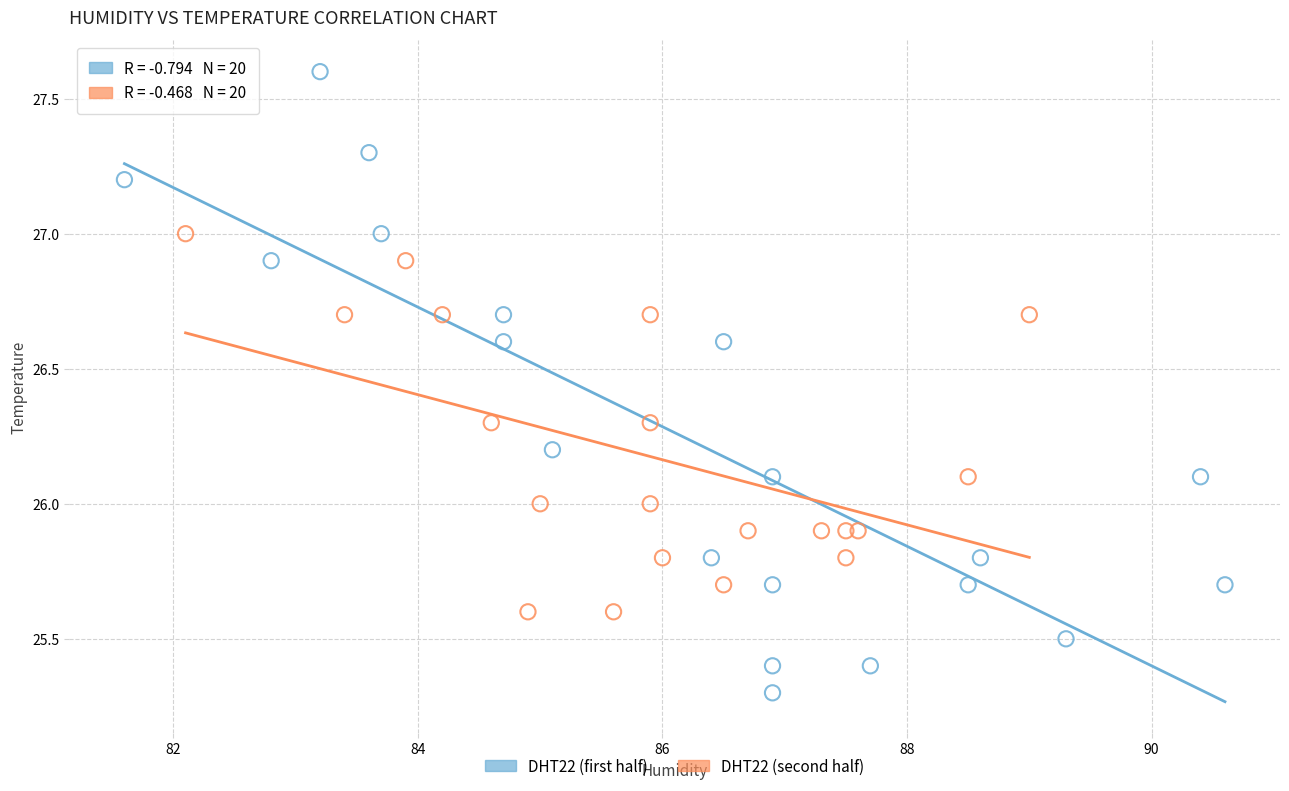

Which series has the largest Y range (max minus min)?

DHT22 (first half)